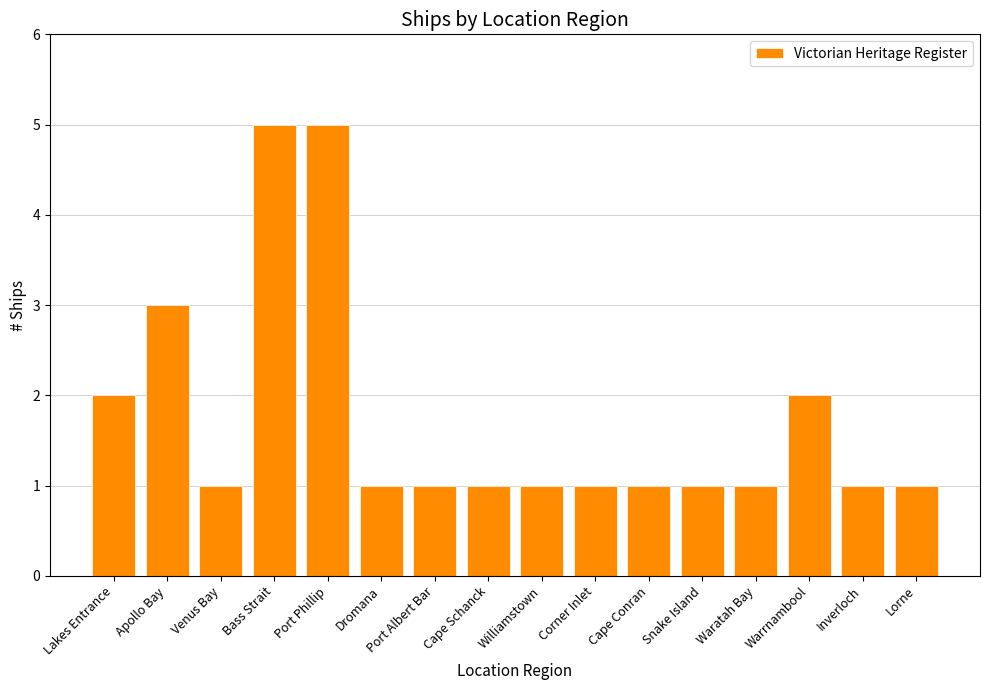

The chart shows a value of 1 at Venus Bay. True or false?

True